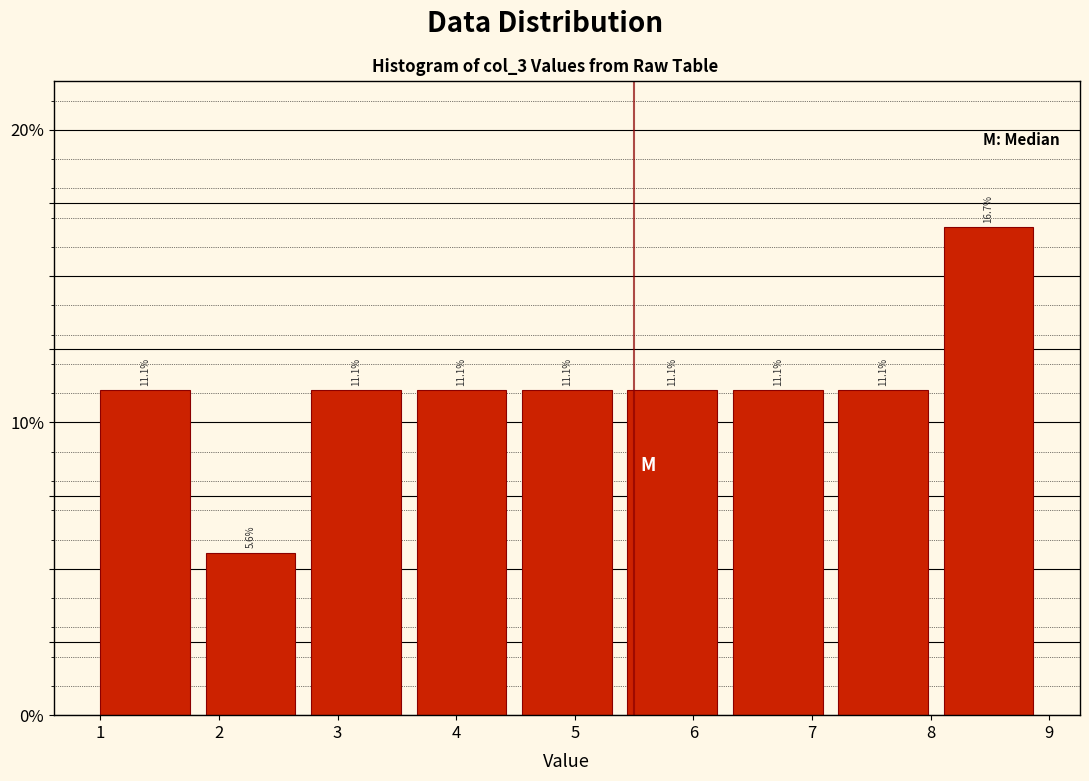

What is the height of the bar covering 6.3 to 7.2 on the x-axis? The bar edges are not printed on the chart, so give them approximately, as read against the axis.

11.1